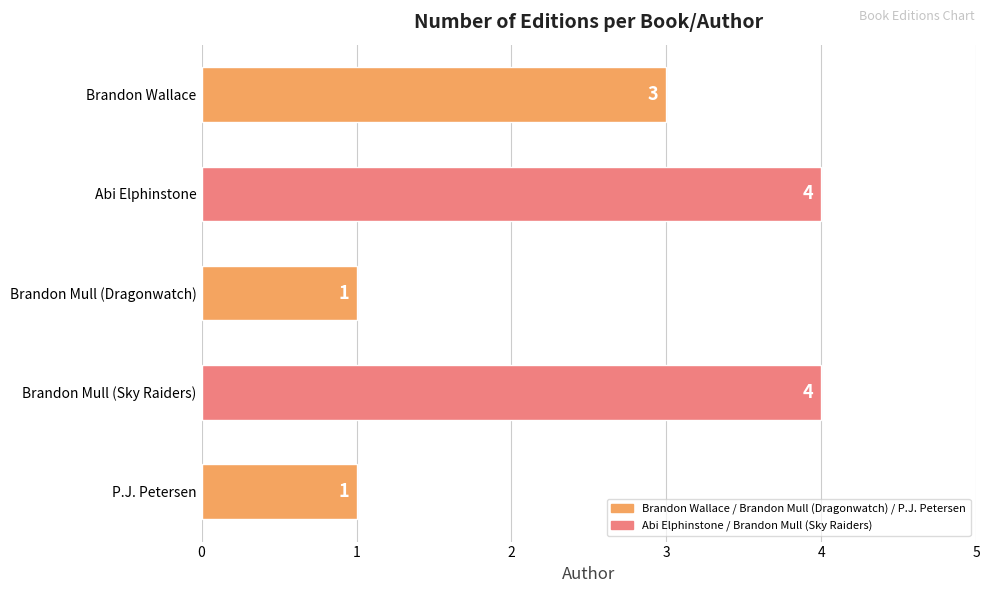

Which has a higher value, Brandon Wallace or Abi Elphinstone?

Abi Elphinstone